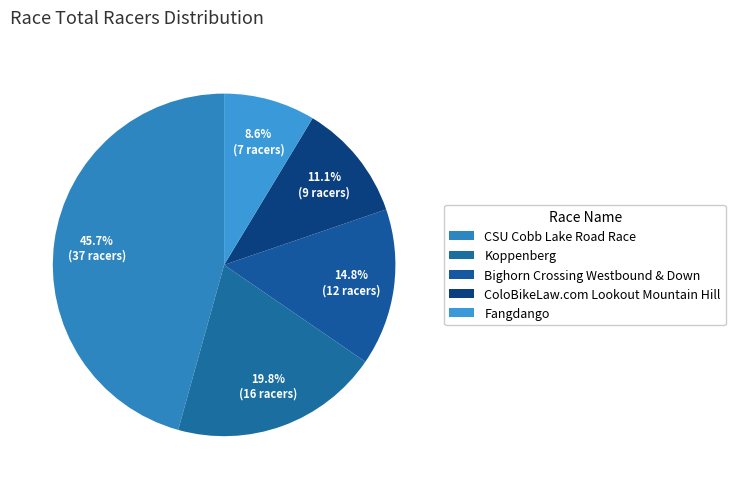

Count the number of slices in the pie.

5